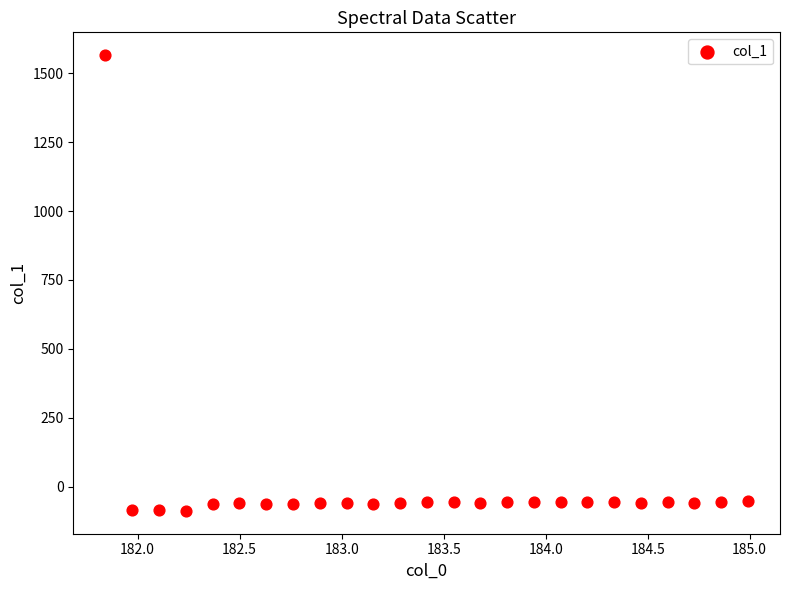

What is the range of Y values (max minus min)?

1654.0